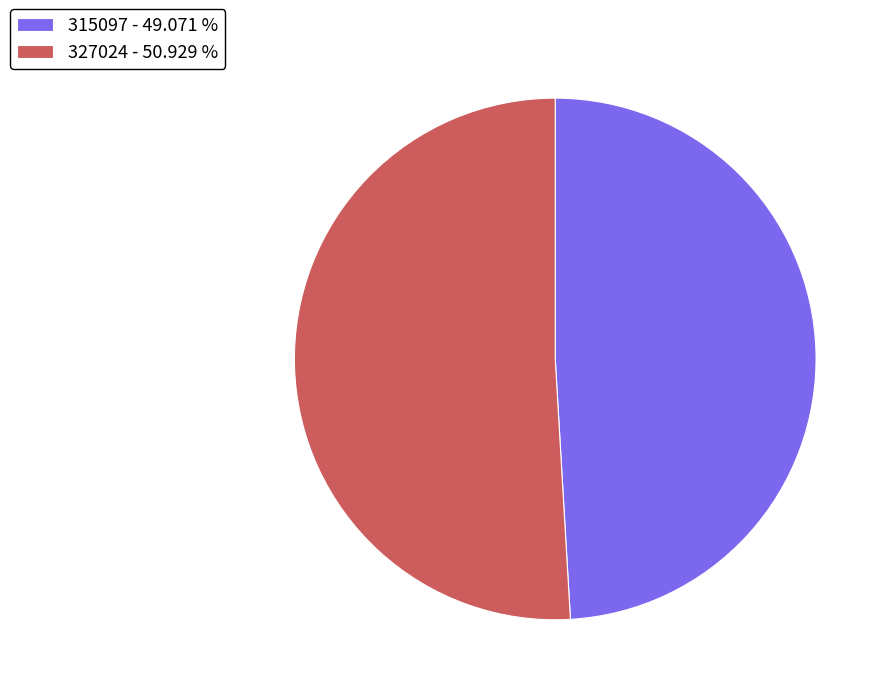

How many slices are in this pie chart?

2